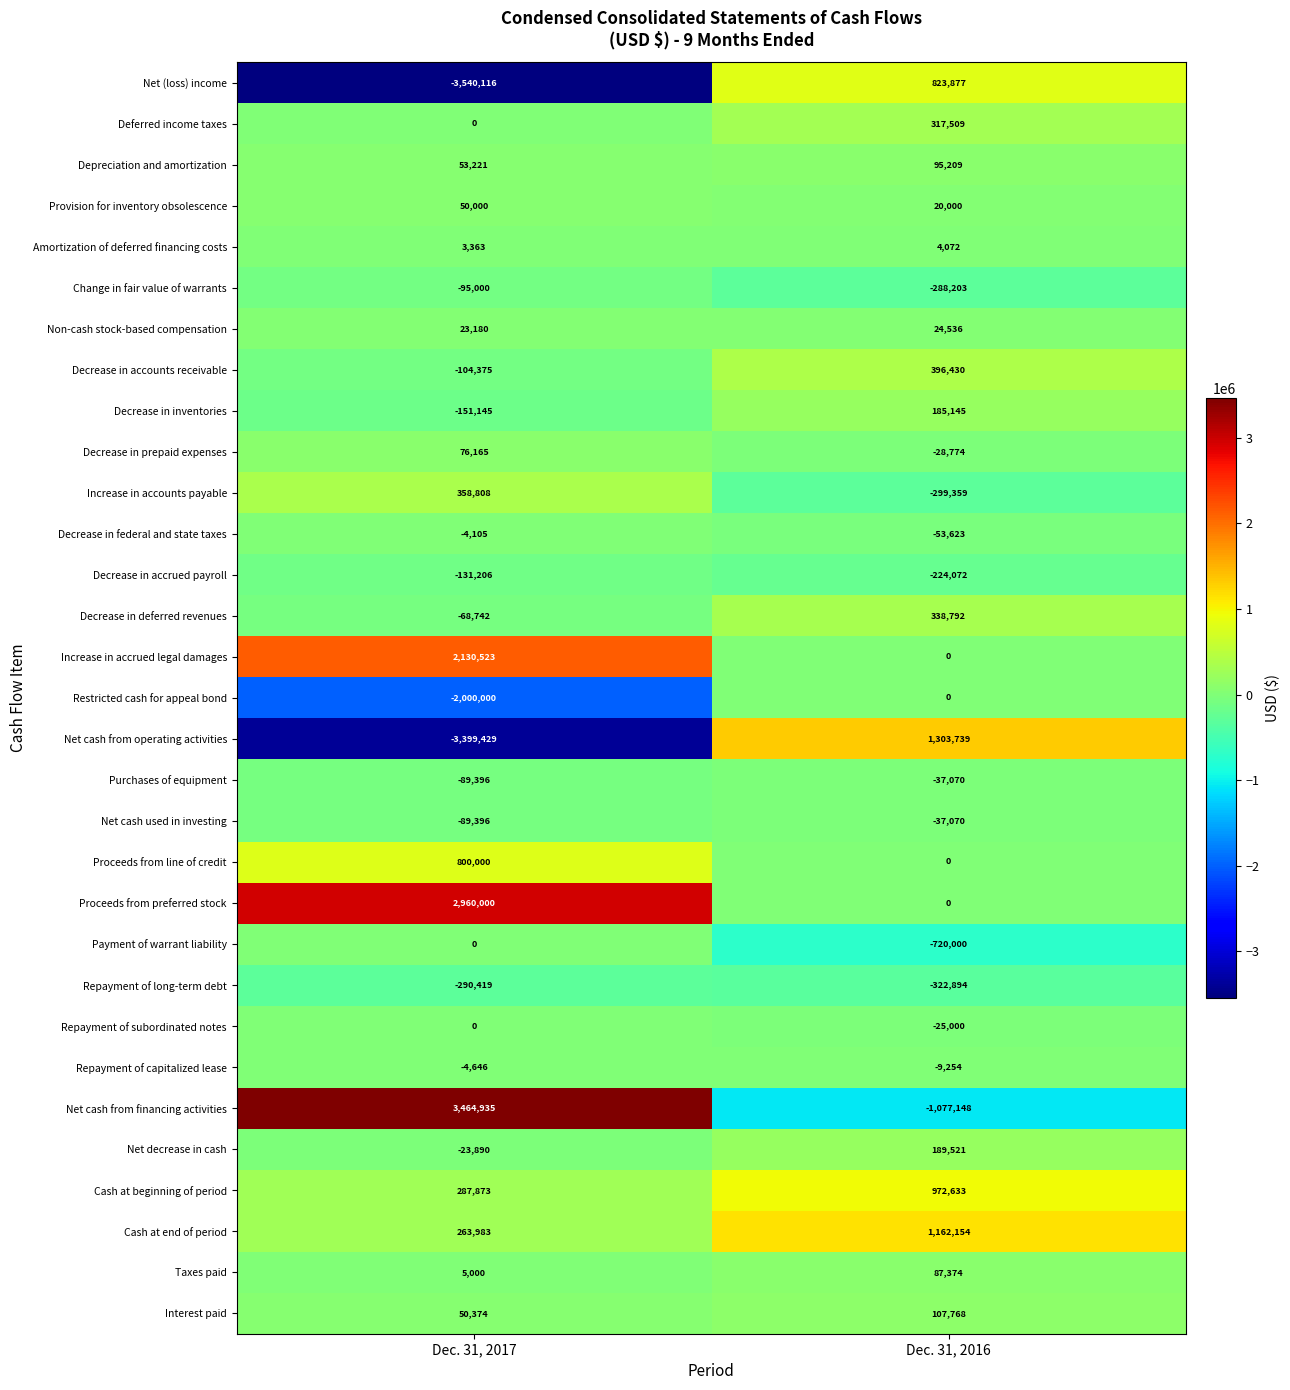

What is the spread (max minus min) of values at Dec. 31, 2017?

7005051